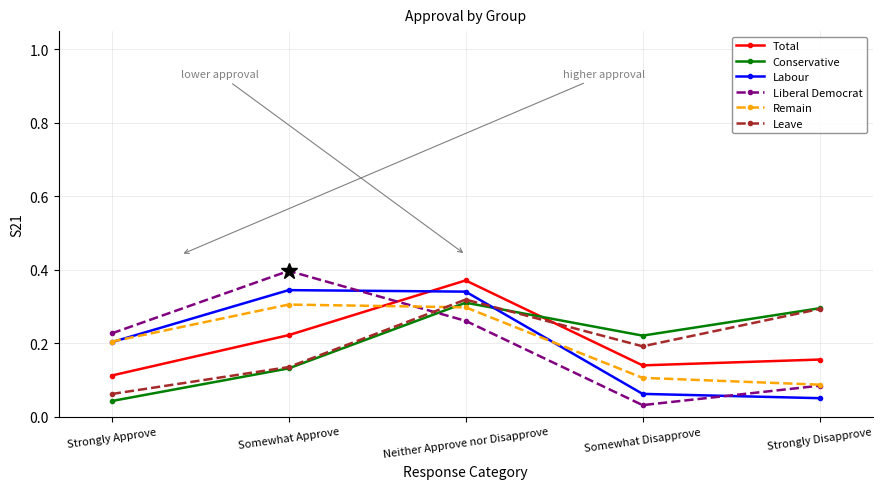

What is the label of the 2nd point from the left?

Somewhat Approve